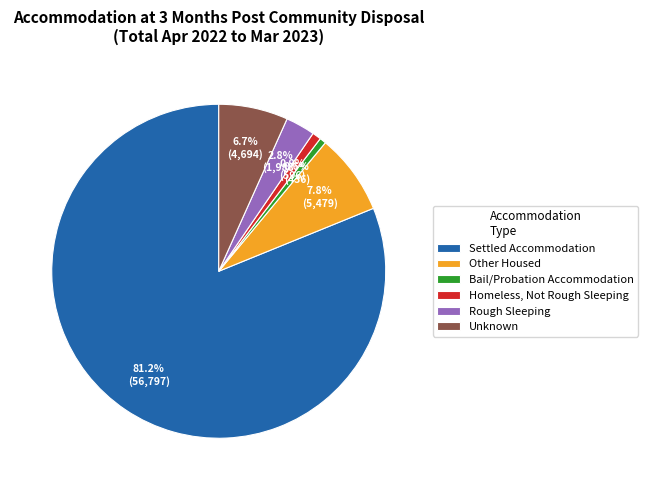

Is Settled Accommodation the majority of the pie?

Yes